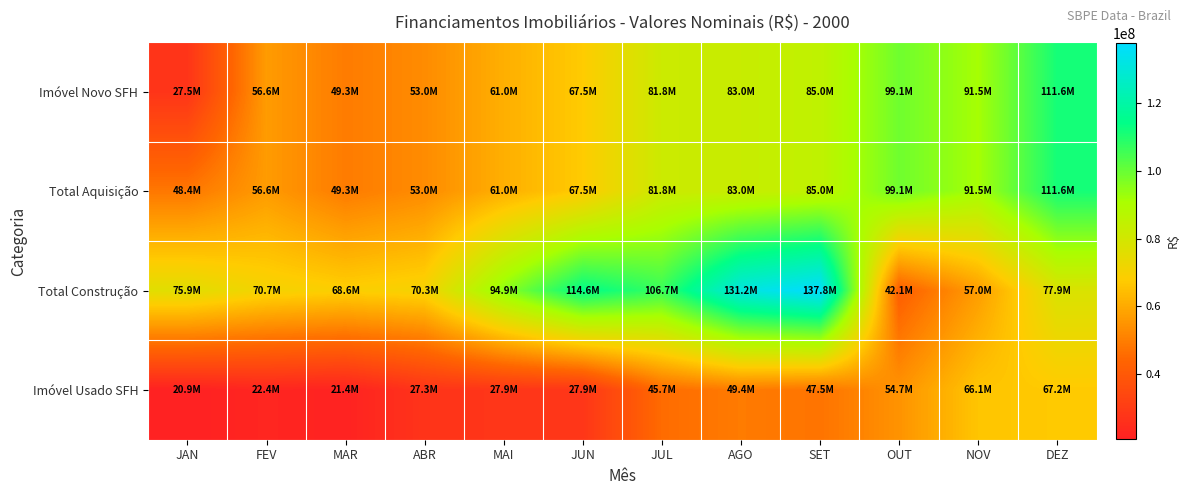

Which series has the largest total across all categories?

Total Construção